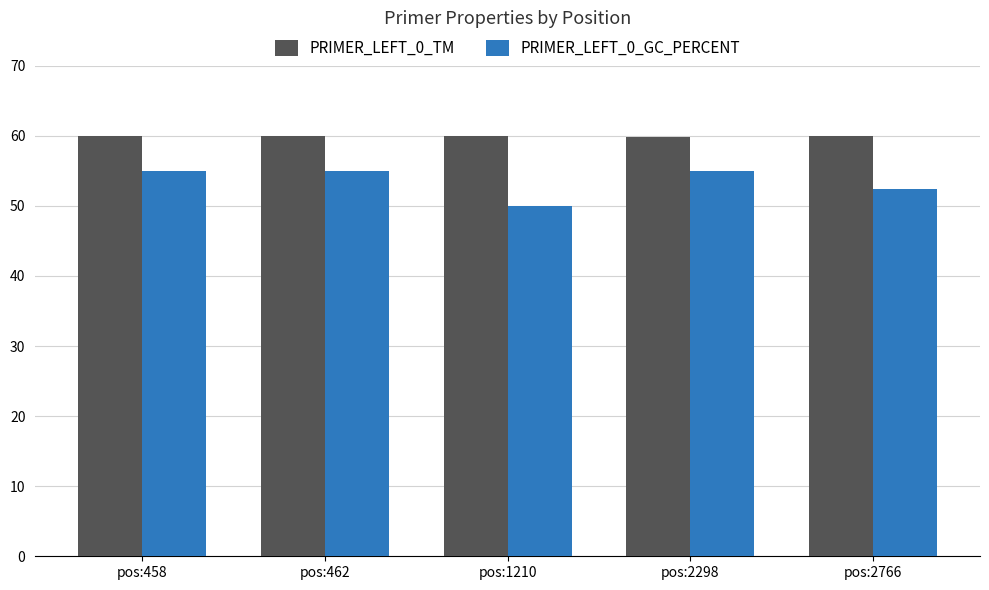

What is the lowest value of the PRIMER_LEFT_0_GC_PERCENT series?

50.0